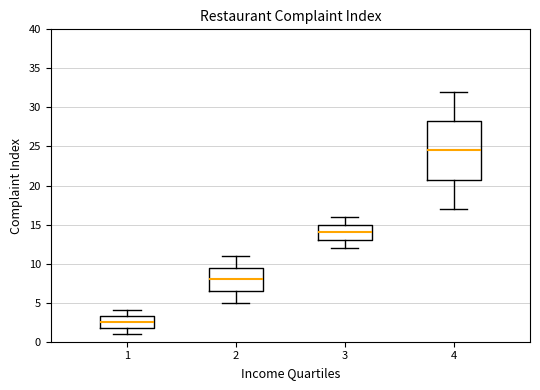

Reading left to right, read every box against the y-axis: the position of its median line, the range the box covers, and the ends of its whiskers. The values are not printed on the chart, so give them approximately, as read against the axis.

1: median 2.5, box 2.0 to 3.5, whiskers 1.0 to 4.0
2: median 8.0, box 6.5 to 9.5, whiskers 5.0 to 11.0
3: median 14.0, box 13.0 to 15.0, whiskers 12.0 to 16.0
4: median 24.5, box 21.0 to 28.5, whiskers 17.0 to 32.0